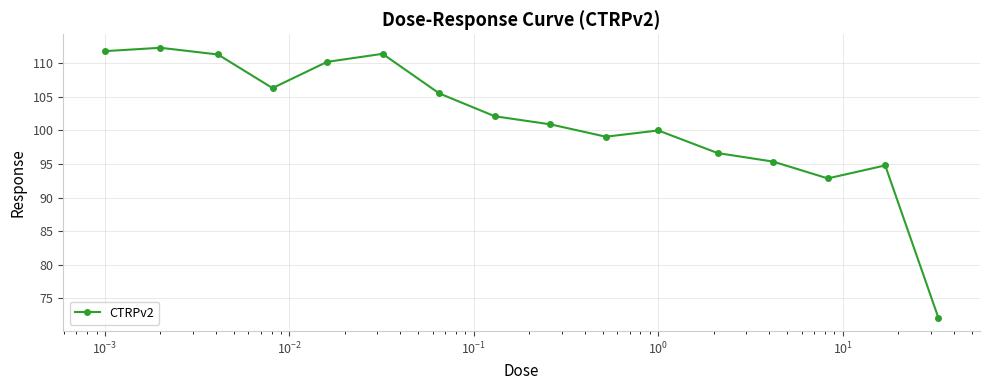

True or false: there are more than 2 points higher than both neighbors.

True